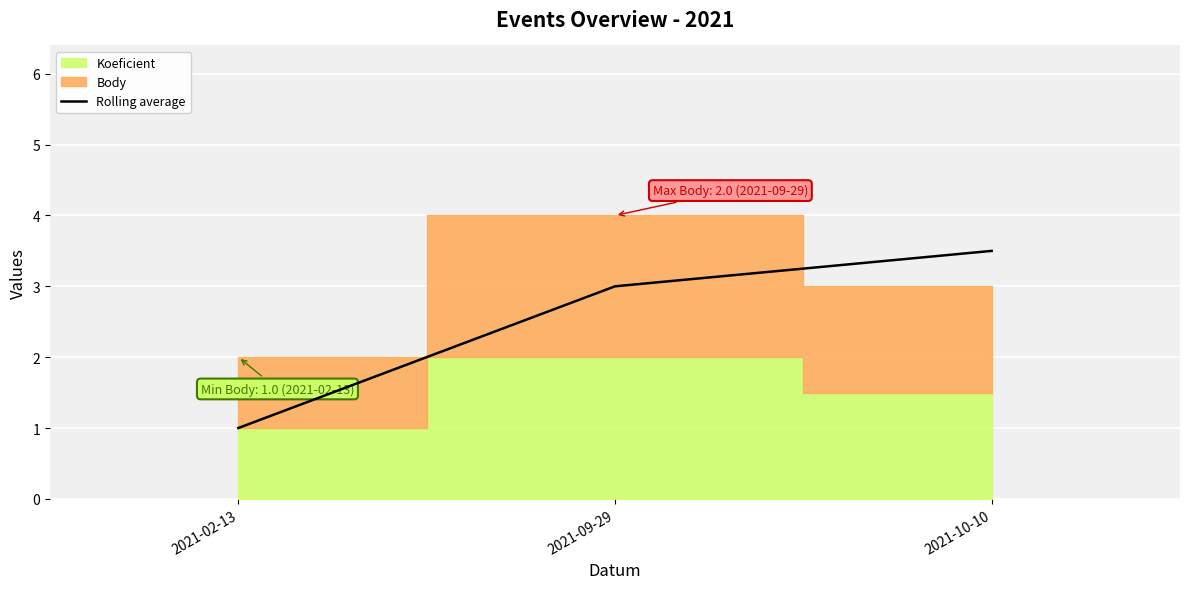

Reading left to right, extract all data points from this chart.

2021-02-13=1.0	2021-09-29=3.0	2021-10-10=3.5